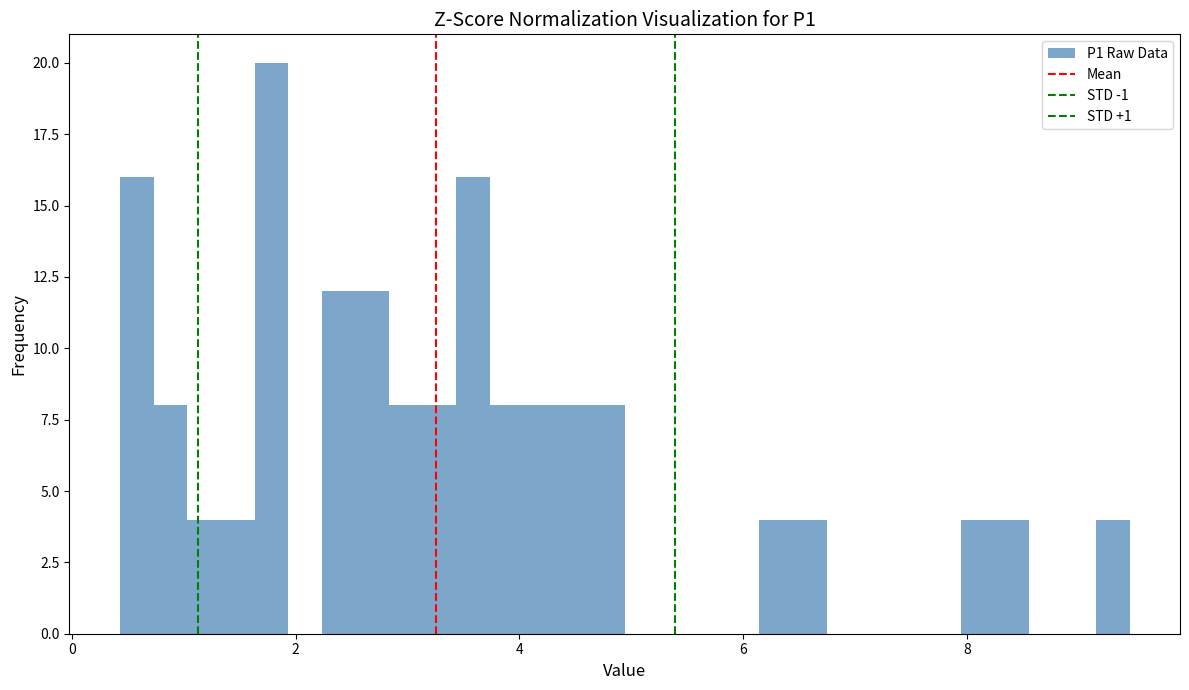

Around what value on the x-axis is the tallest bar? Give the approximate position of its centre, as read against the axis.

1.8